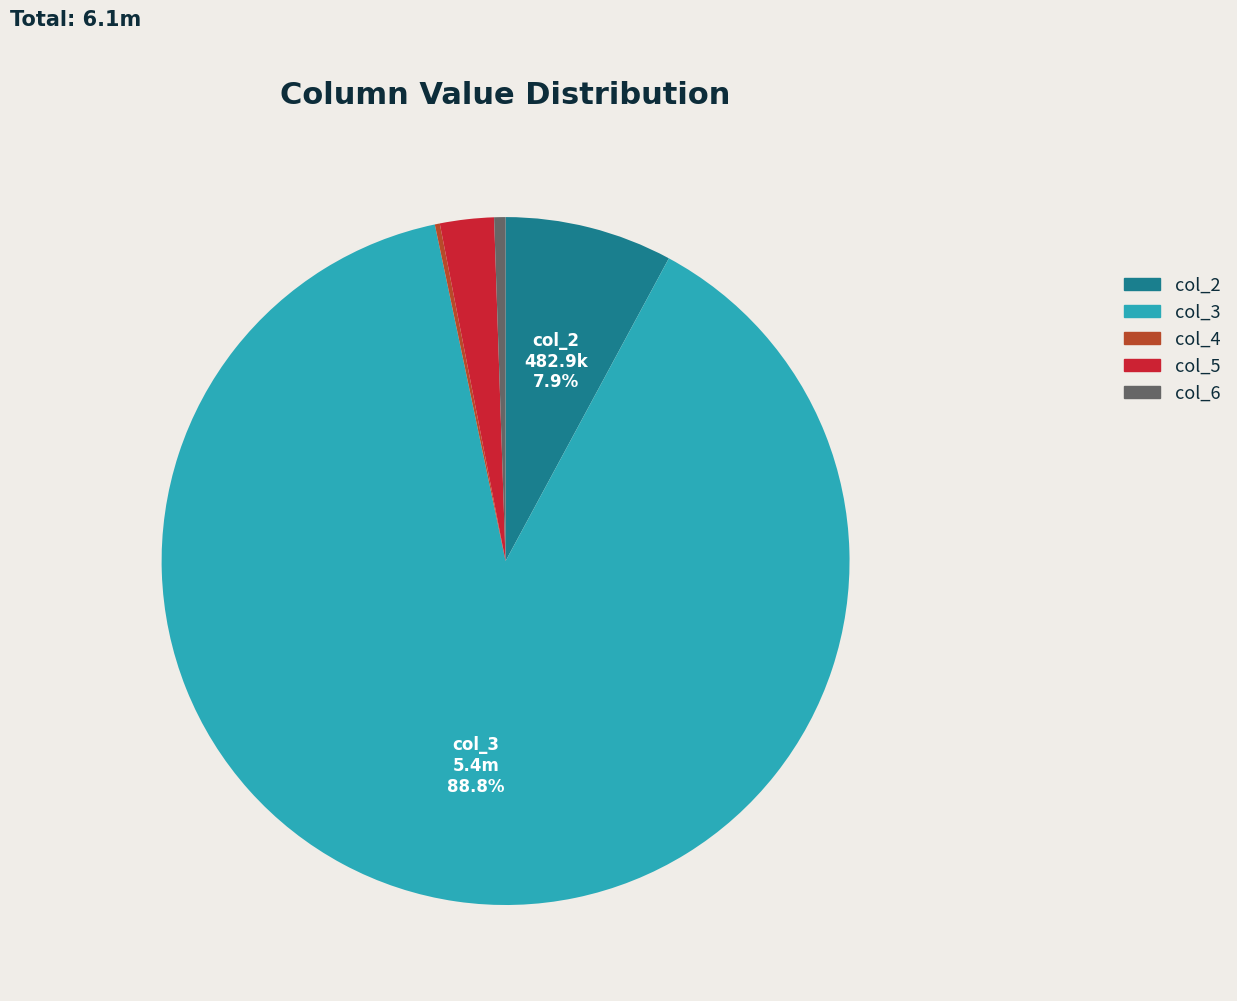

Which has a higher value, col_3 or col_5?

col_3